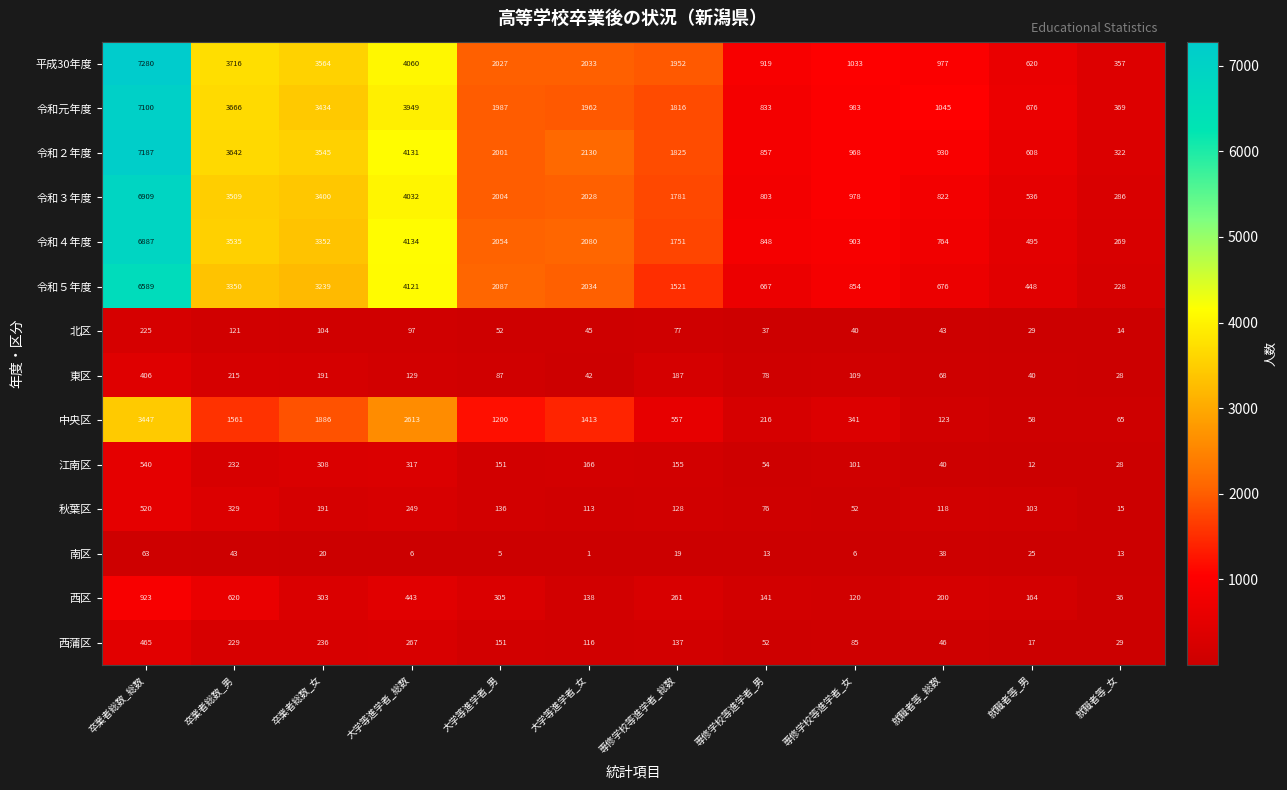

At how many categories does at least one series exceed 1153?

7